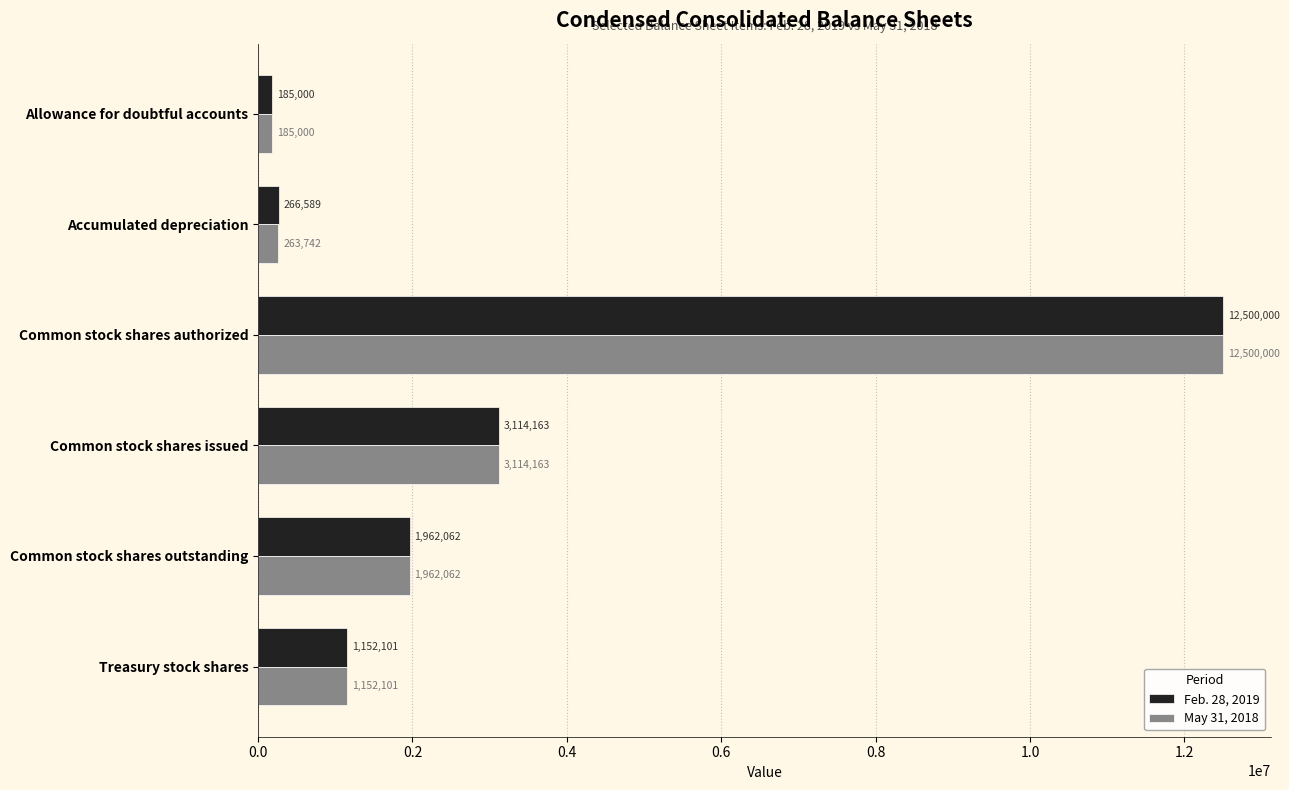

At which category is the sum across all series the highest?

Common stock shares authorized